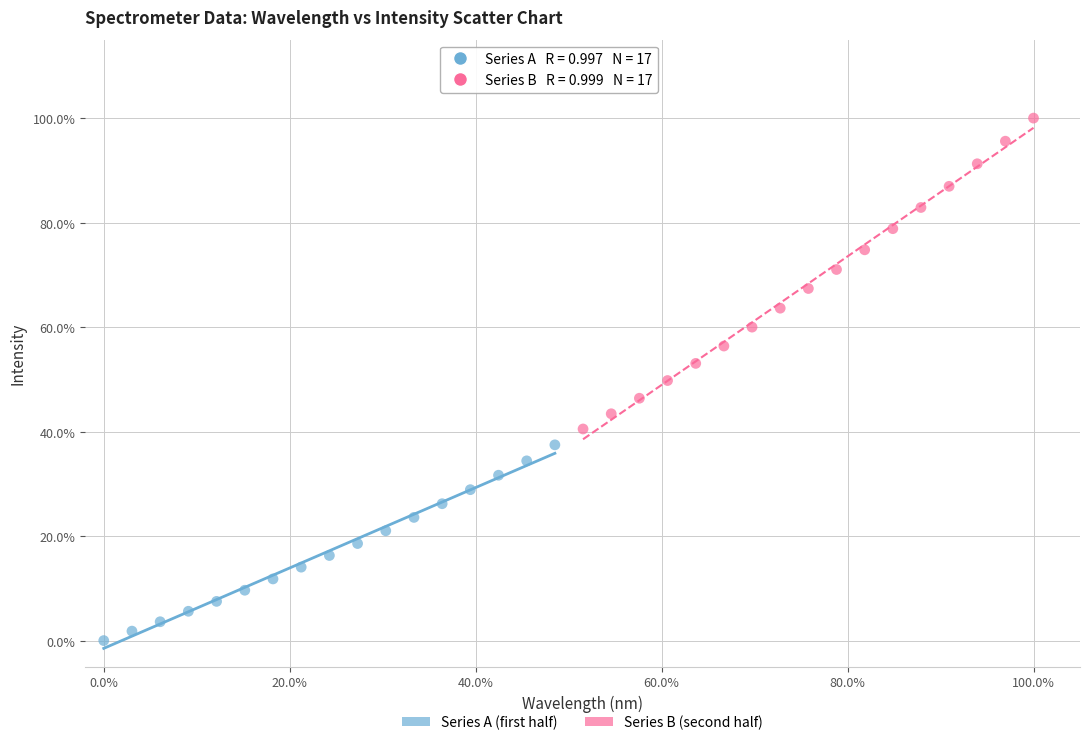

Which series reaches the minimum Y coordinate?

Series A (first half)